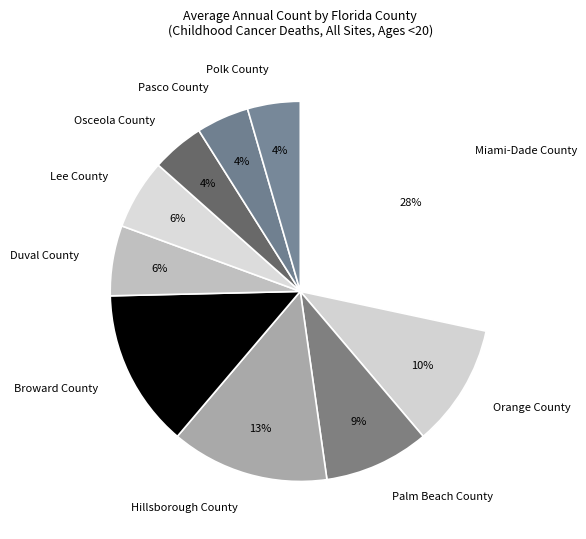

To the nearest percent, what is the average slice percentage?

10%